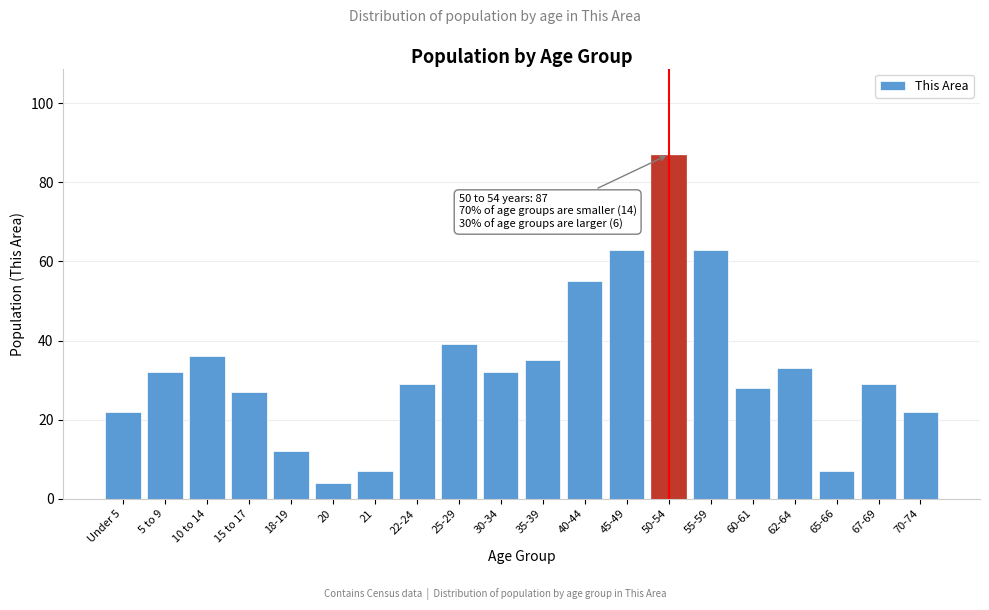

Reading right to left, extract all data points from this chart.

70-74=22	67-69=29	65-66=7	62-64=33	60-61=28	55-59=63	50-54=87	45-49=63	40-44=55	35-39=35	30-34=32	25-29=39	22-24=29	21=7	20=4	18-19=12	15 to 17=27	10 to 14=36	5 to 9=32	Under 5=22